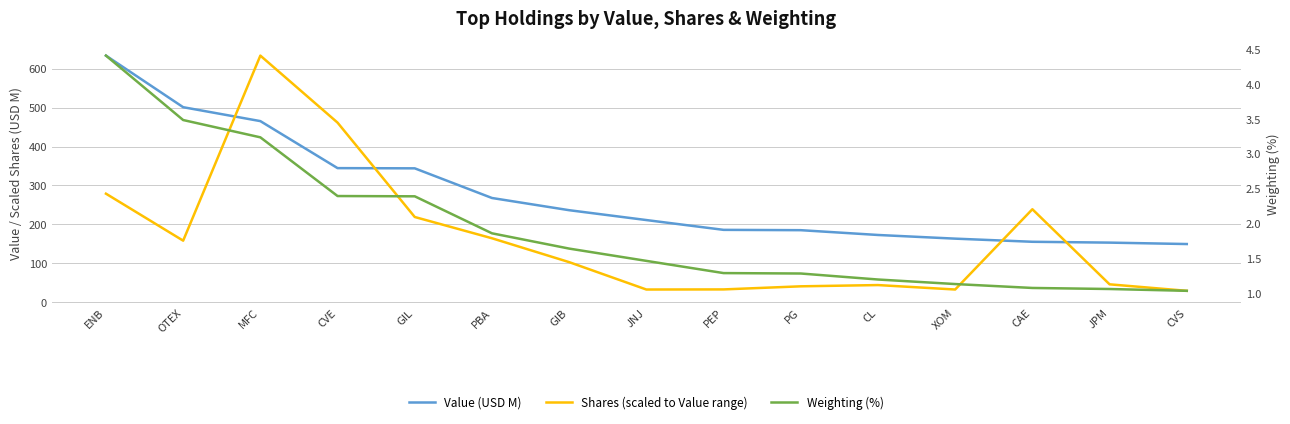

Between PEP and JPM, which is larger?

PEP